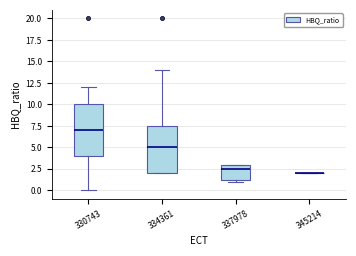

Where does the median line of the box at x = 337978 sit on the y-axis? The values are not printed on the chart, so give them approximately, as read against the axis.

2.5